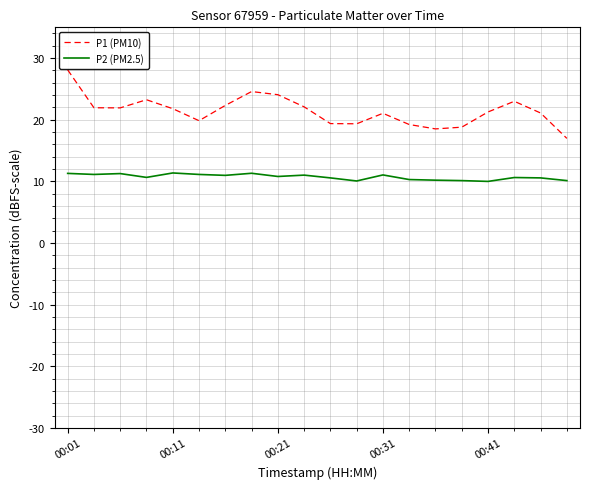

True or false: P2 (PM2.5) has more than 0 interior local peaks.

True